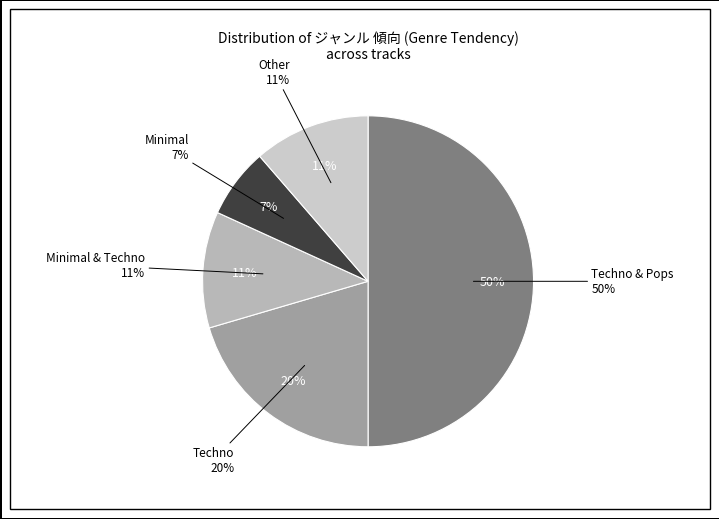

Which has a higher value, Techno or Other?

Techno